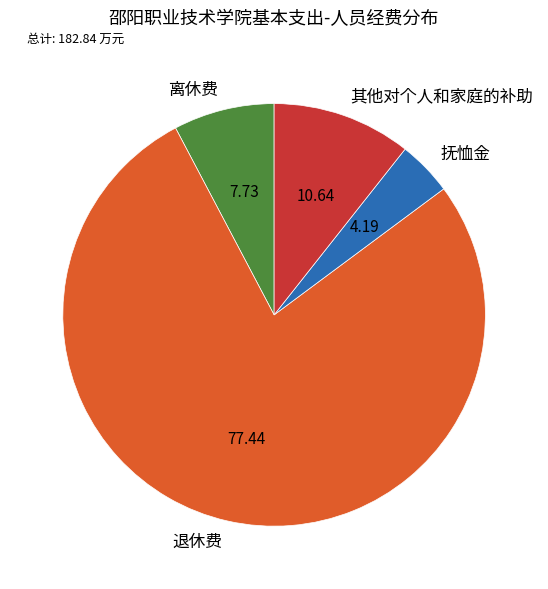

How many segments does this pie chart have?

4